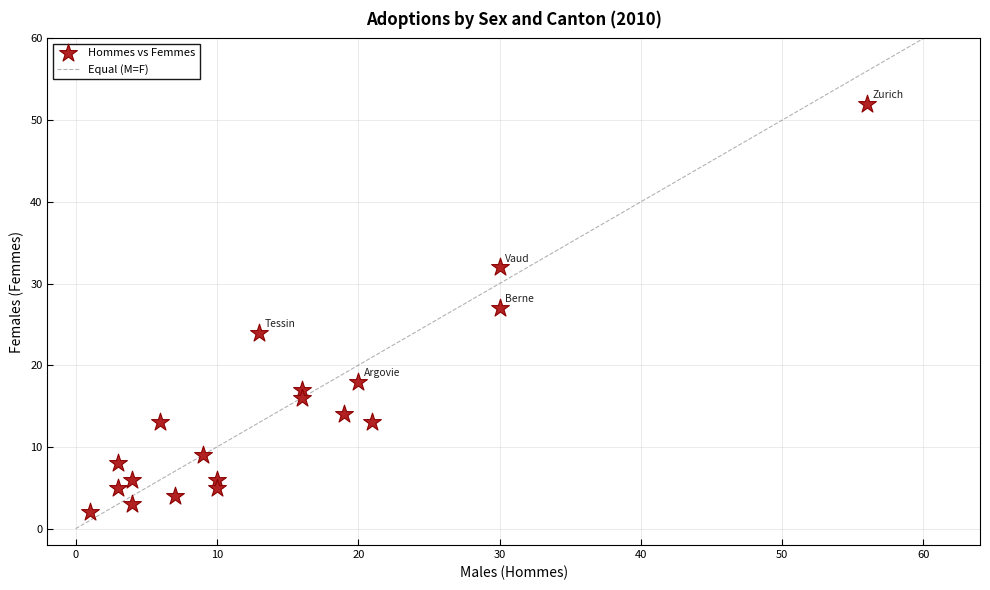

What is the range of Y values (max minus min)?

50